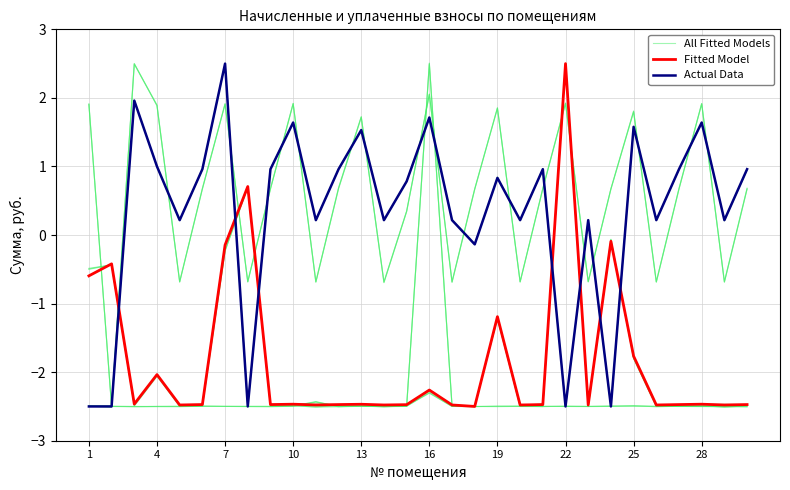

How many values in All Fitted Models are below zero?

28